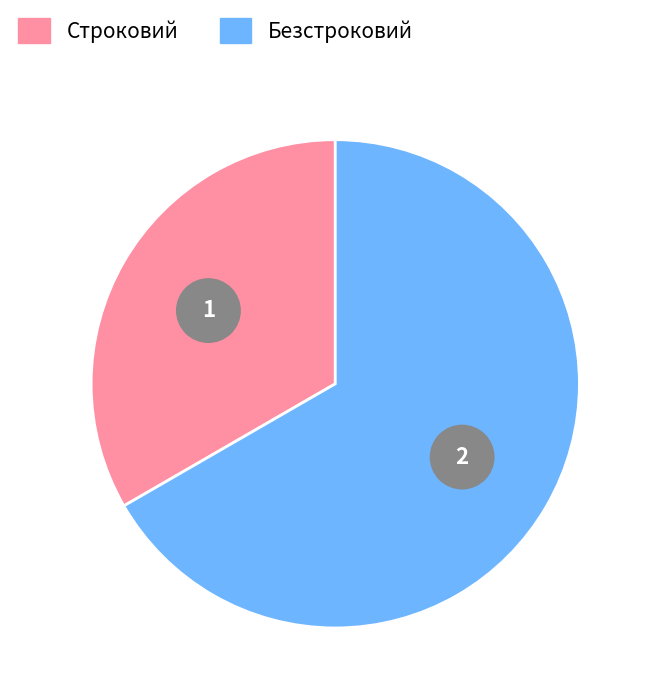

To the nearest percent, what portion does Безстроковий represent?

67%